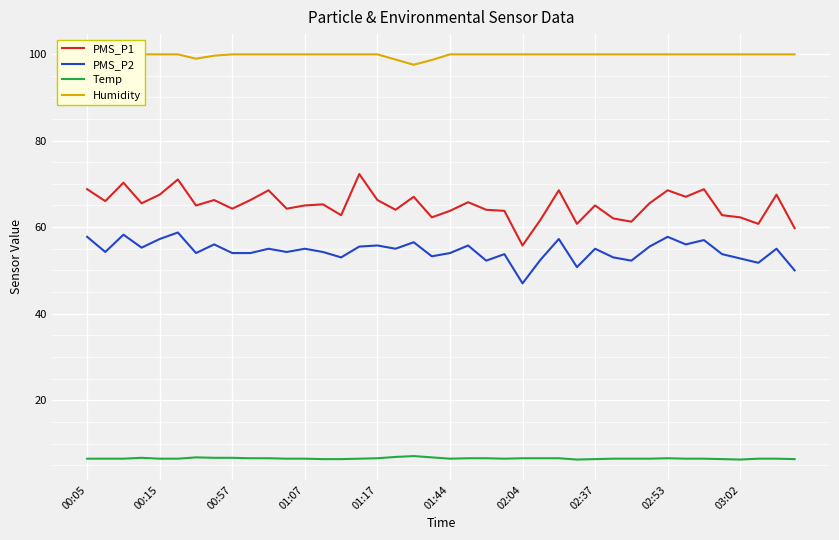

True or false: PMS_P1 and PMS_P2 cross at least once.

False